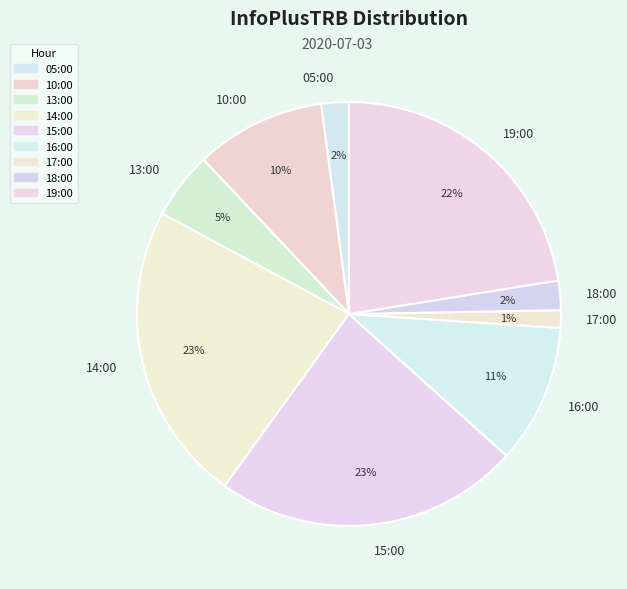

How many slices are in this pie chart?

9